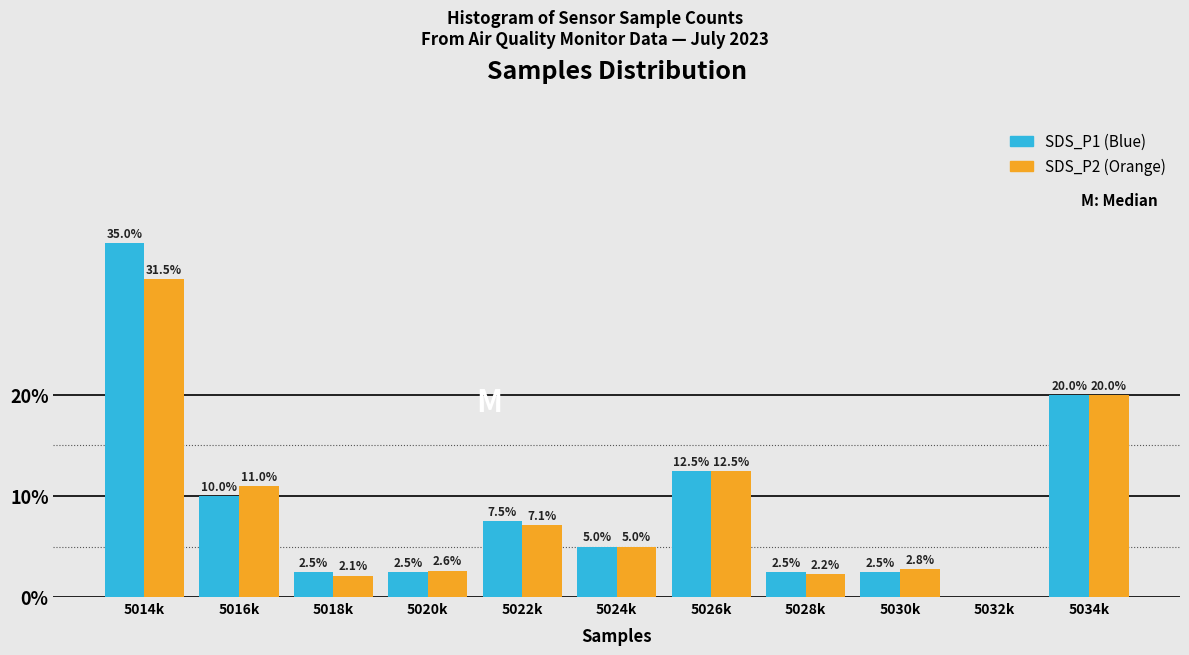

At which category is the sum across all series the highest?

5014k